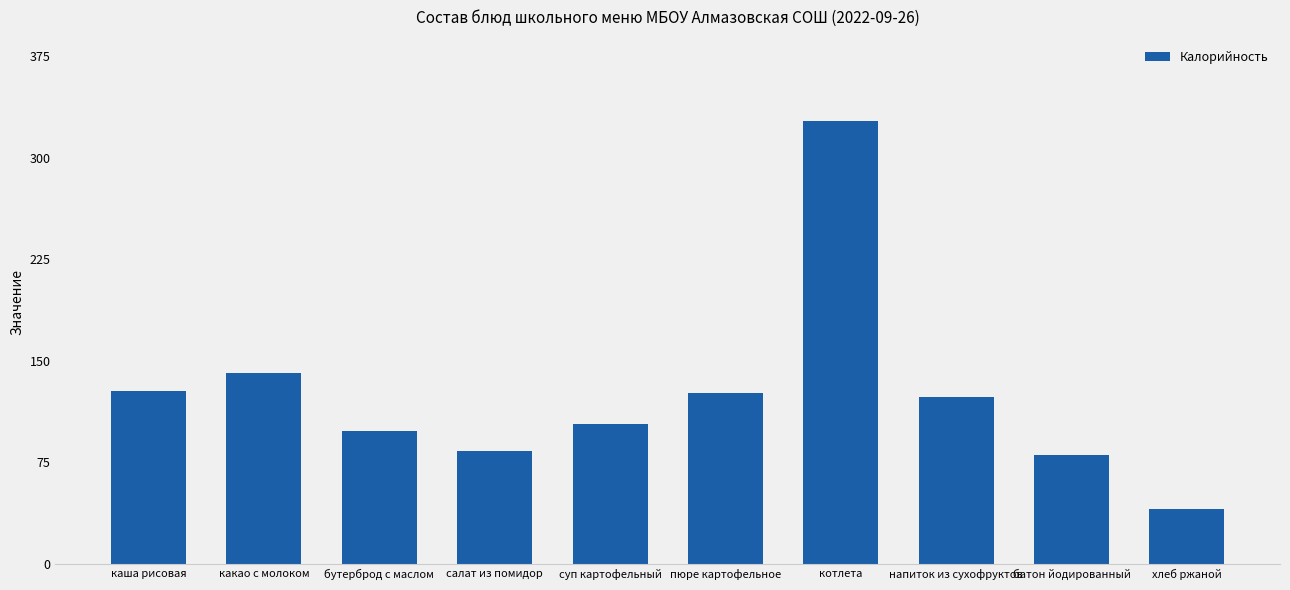

What is the minimum value shown in the chart?

40.6